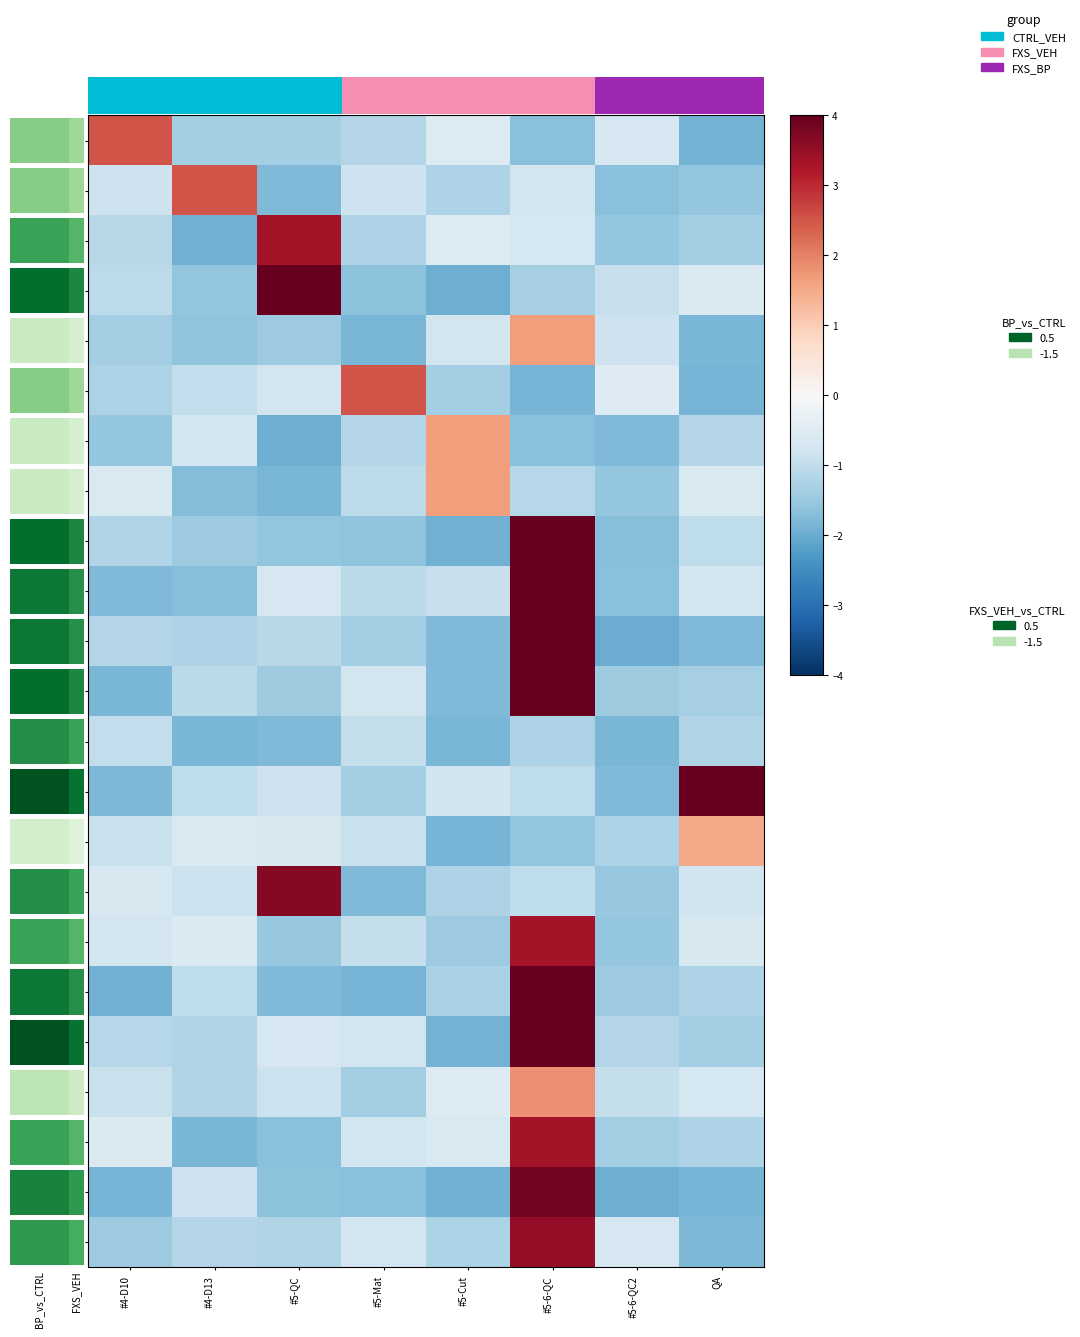

At how many categories does at least one series exceed 4?

3